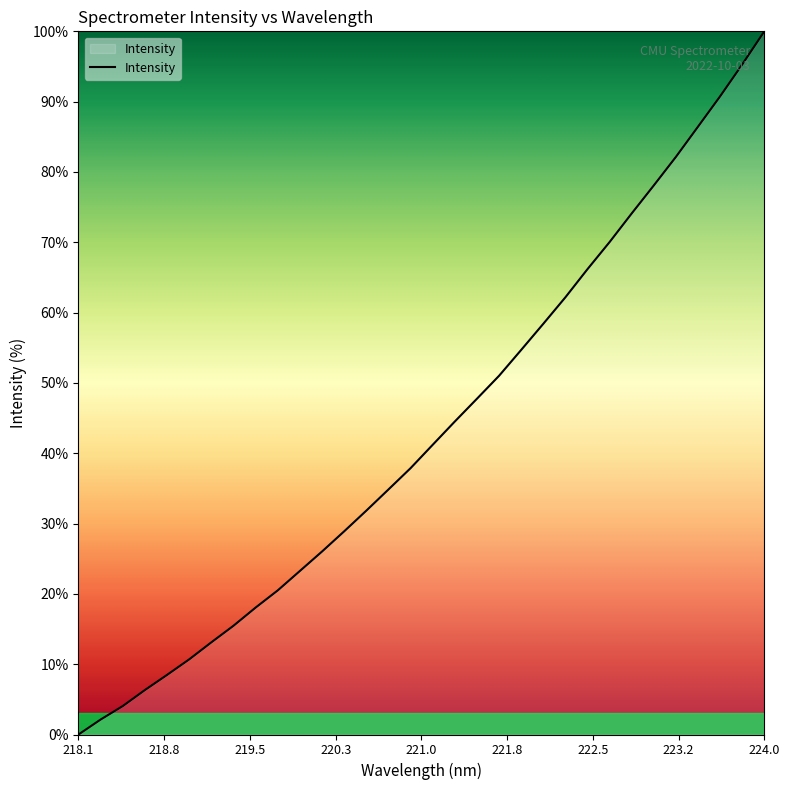

What is the average value?

43.3